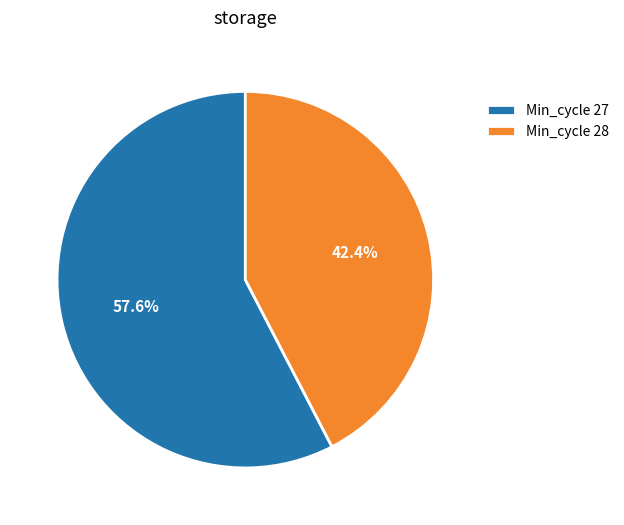

Approximately how many times larger is the value at Min_cycle 28 compared to Min_cycle 27?

0.7